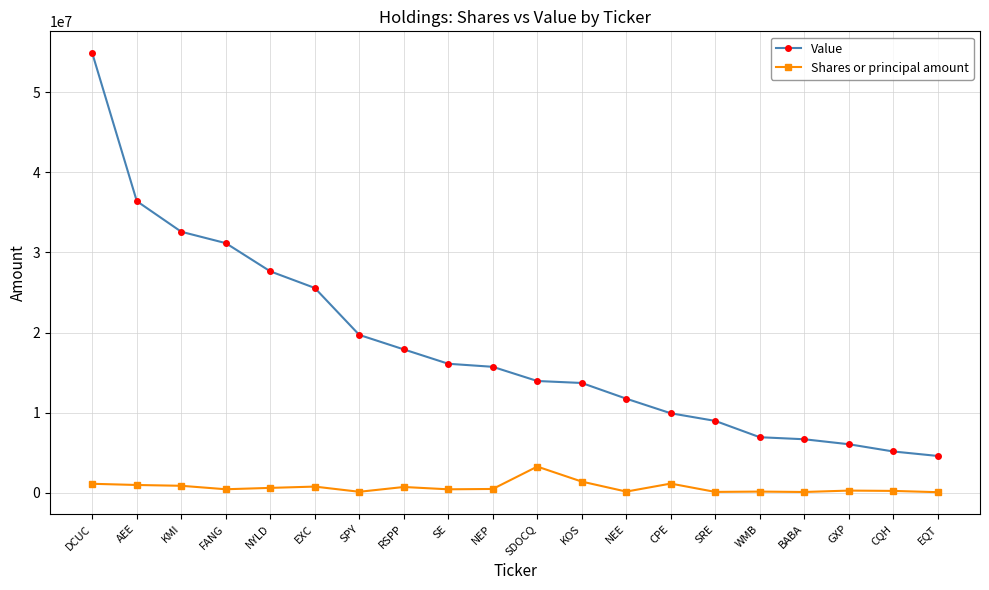

True or false: Value has more than 2 points higher than both neighbors.

False